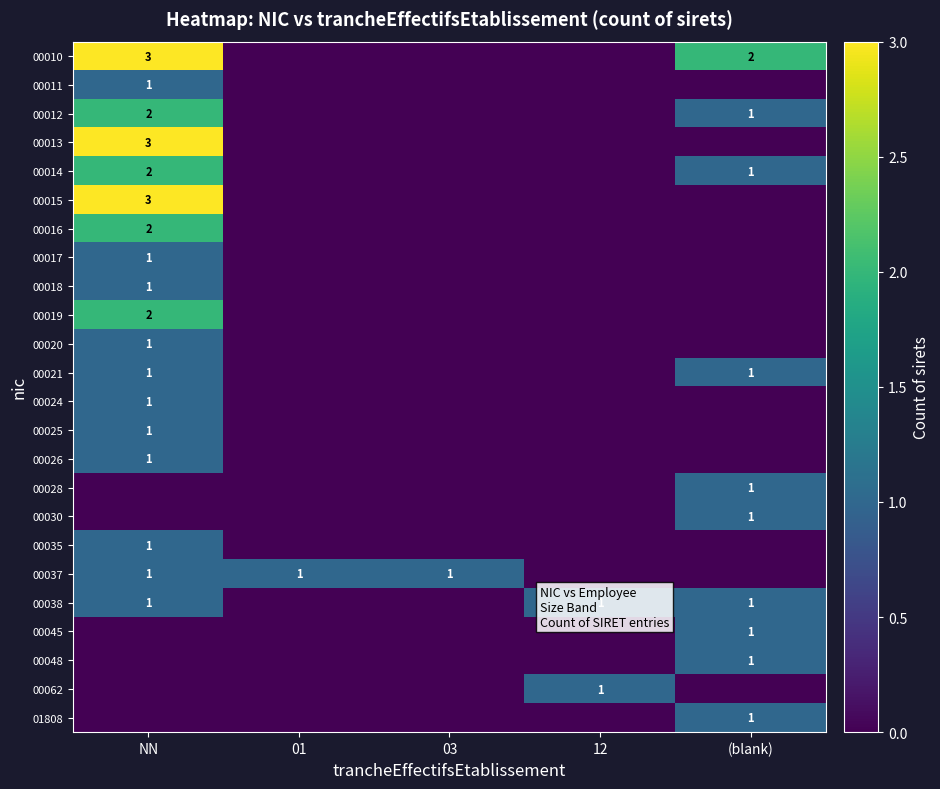

What is the greatest value displayed?

3